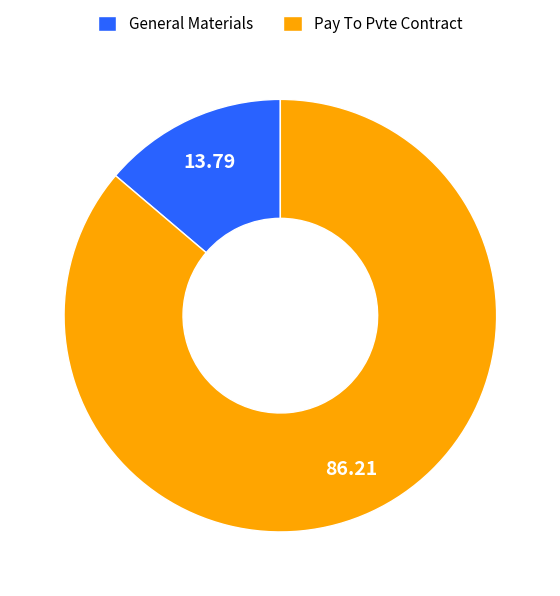

Is it true that General Materials is 20% of the pie?

False